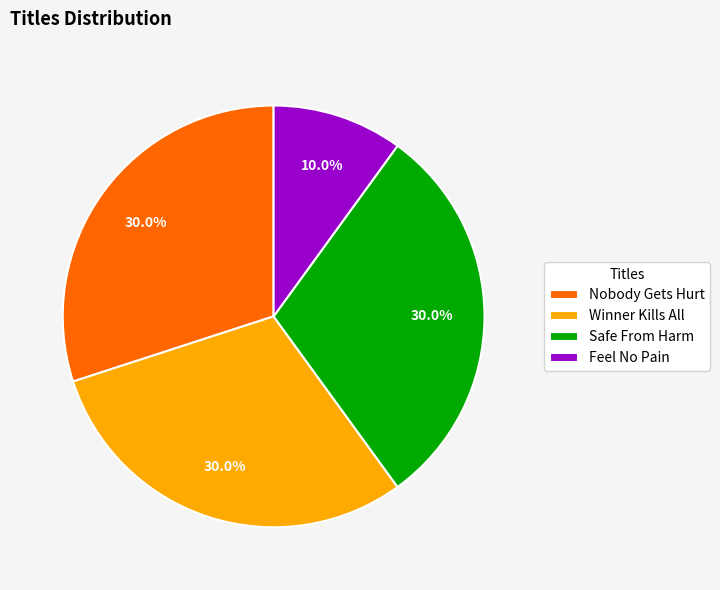

Is Feel No Pain the majority of the pie?

No